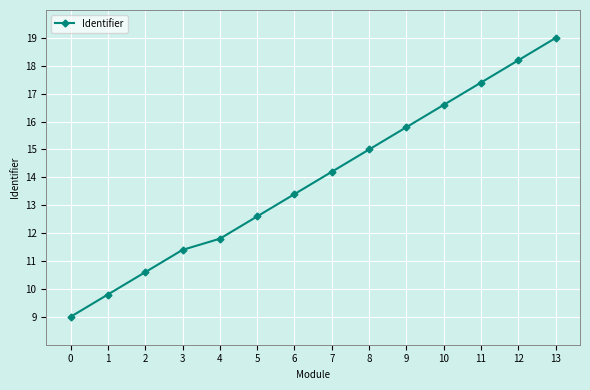

How many distinct data groups are displayed?

1